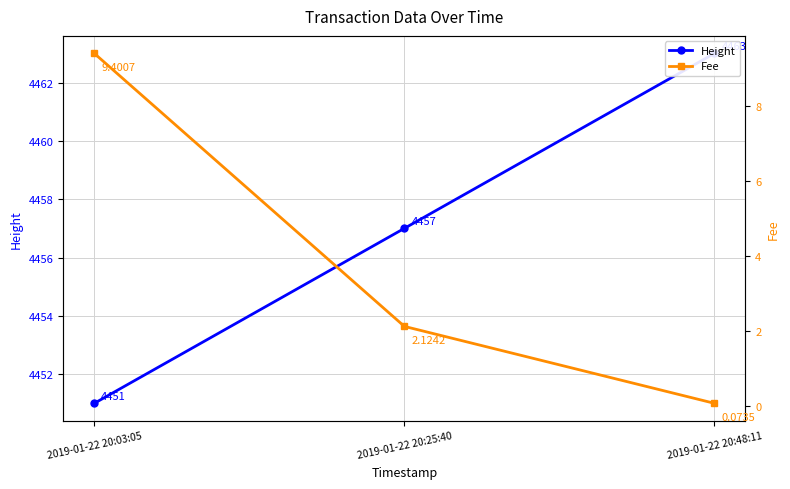

Between 2019-01-22 20:25:40 and 2019-01-22 20:48:11, which is larger?

2019-01-22 20:48:11